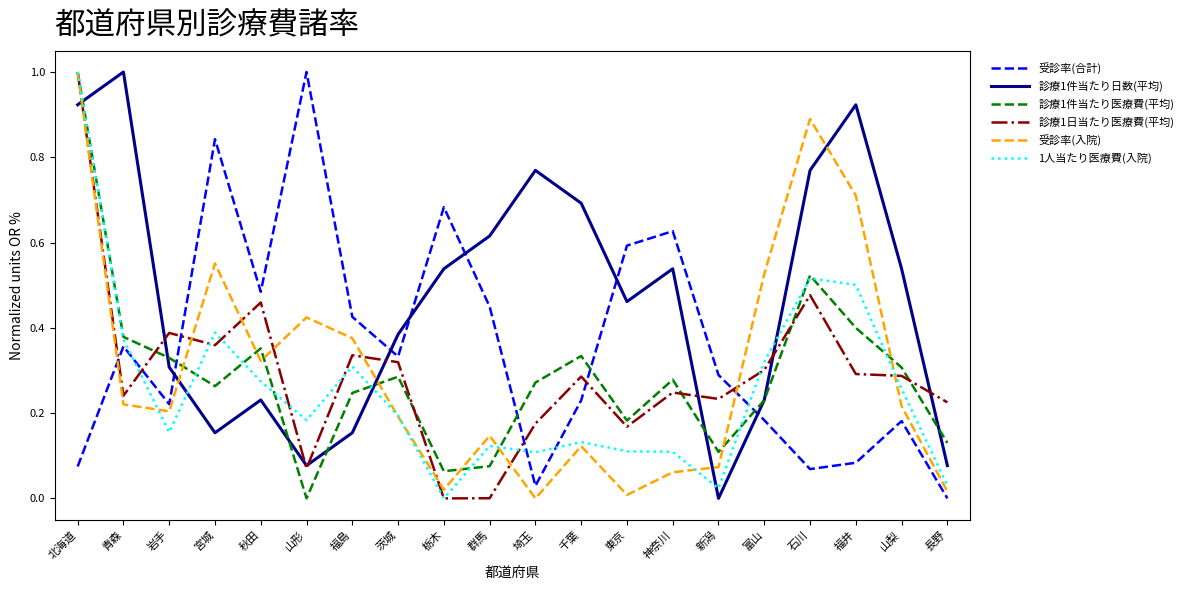

The value of 受診率(入院) at 青森 is 0.2. True or false?

True